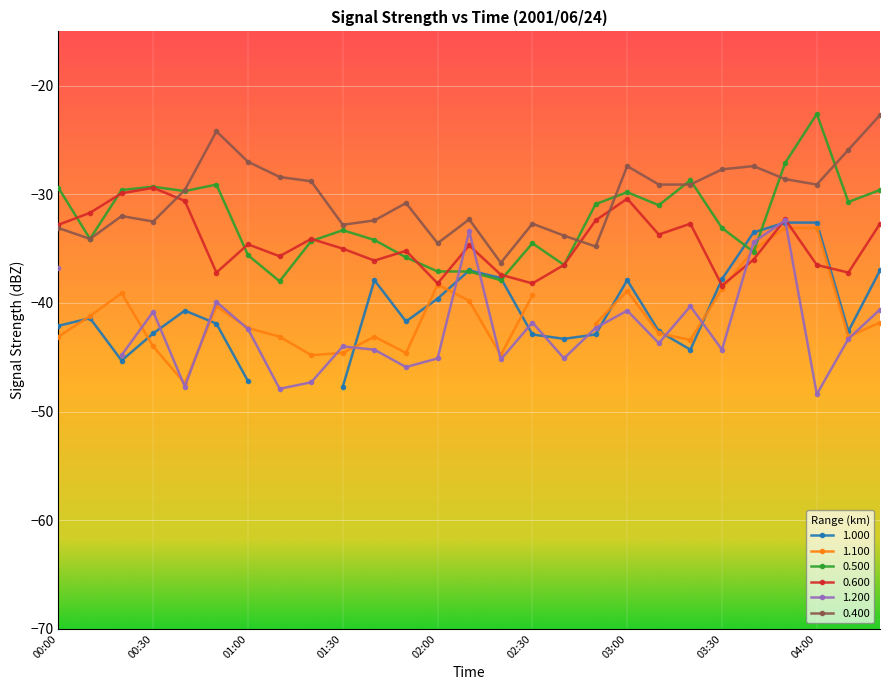

True or false: 0.400 has a value of -21.3 at 01:30.

False